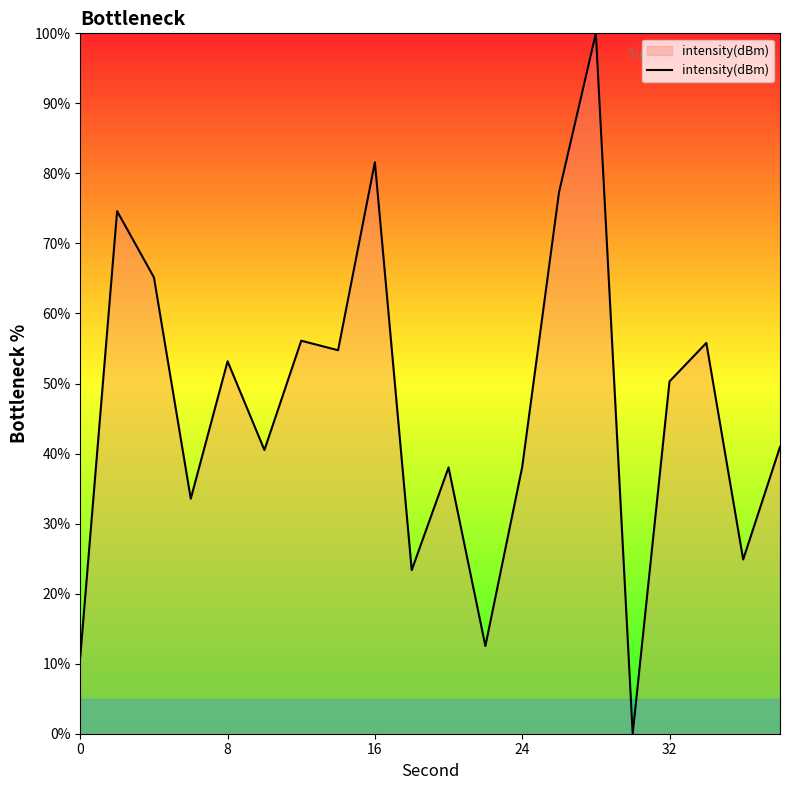

What is the greatest value displayed?

100.0